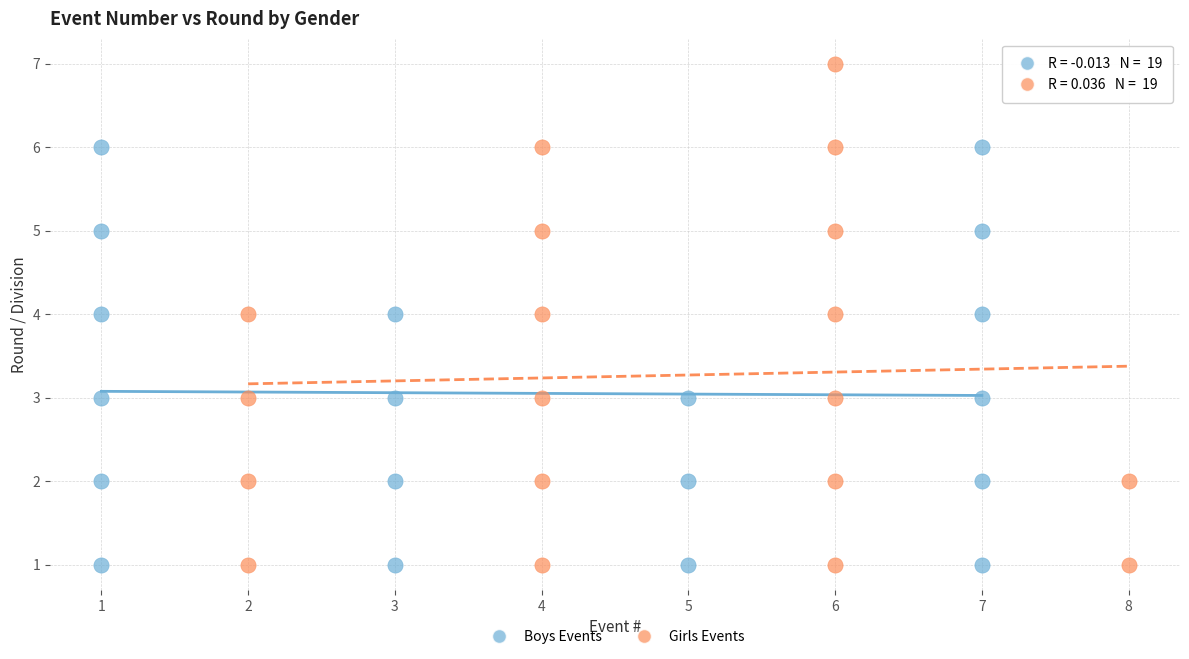

Which series has the largest Y range (max minus min)?

Girls Events